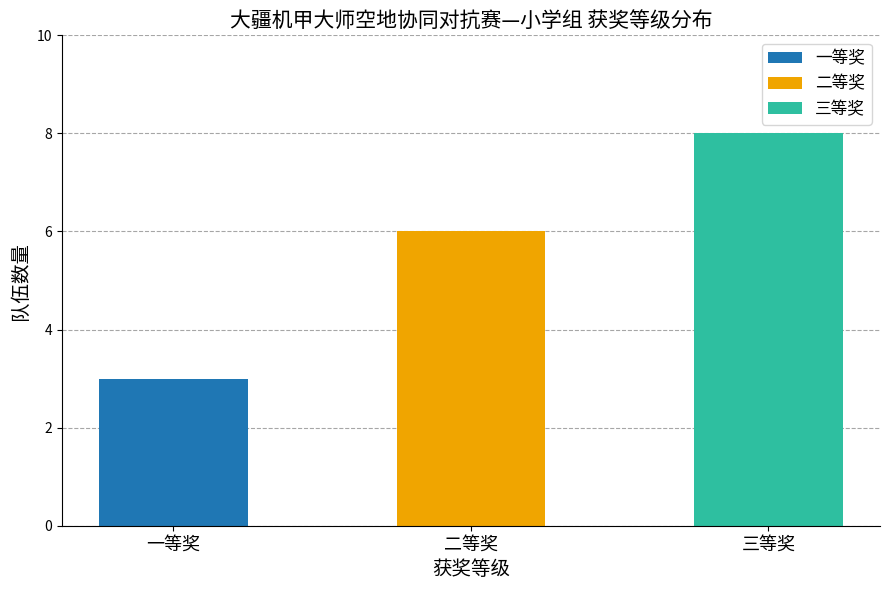

What is the label of the 1st bar from the left?

一等奖